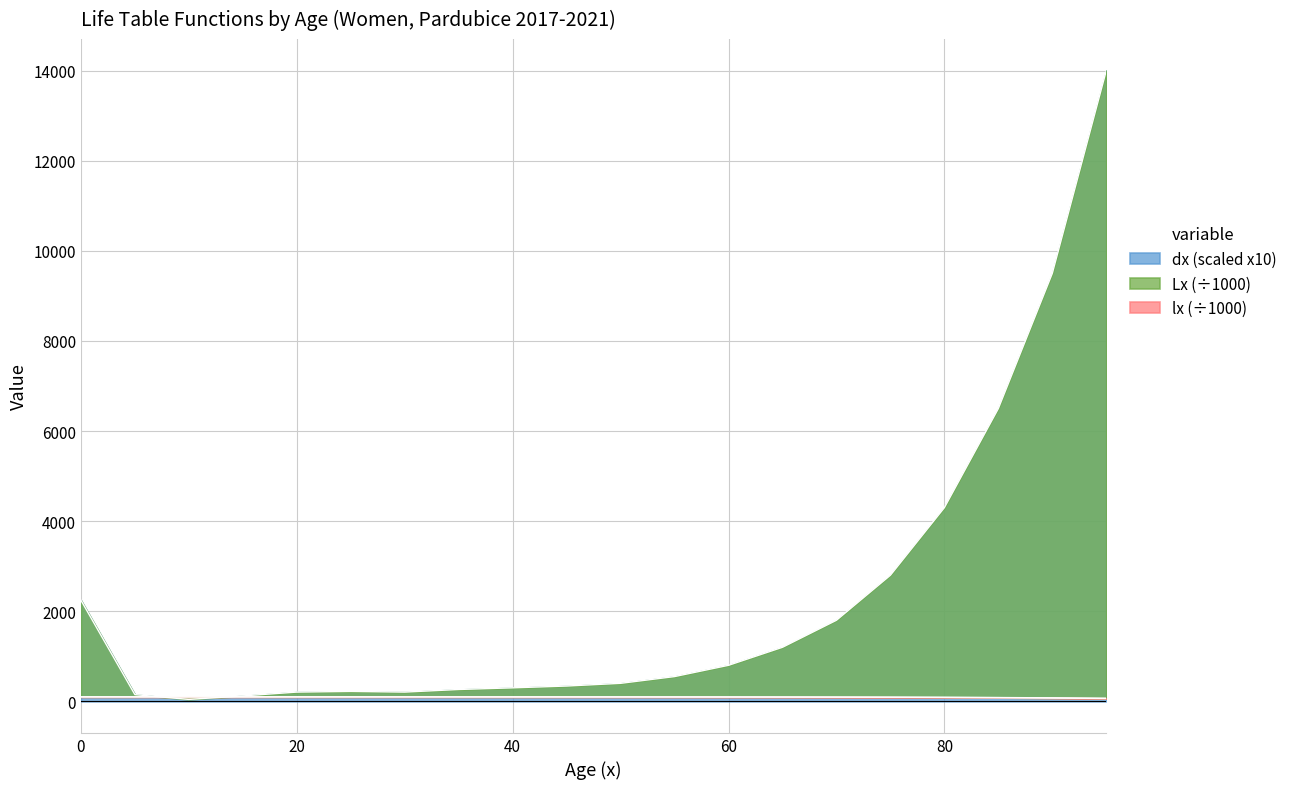

What is the highest value of the dx (scaled x10) series?

14000.0